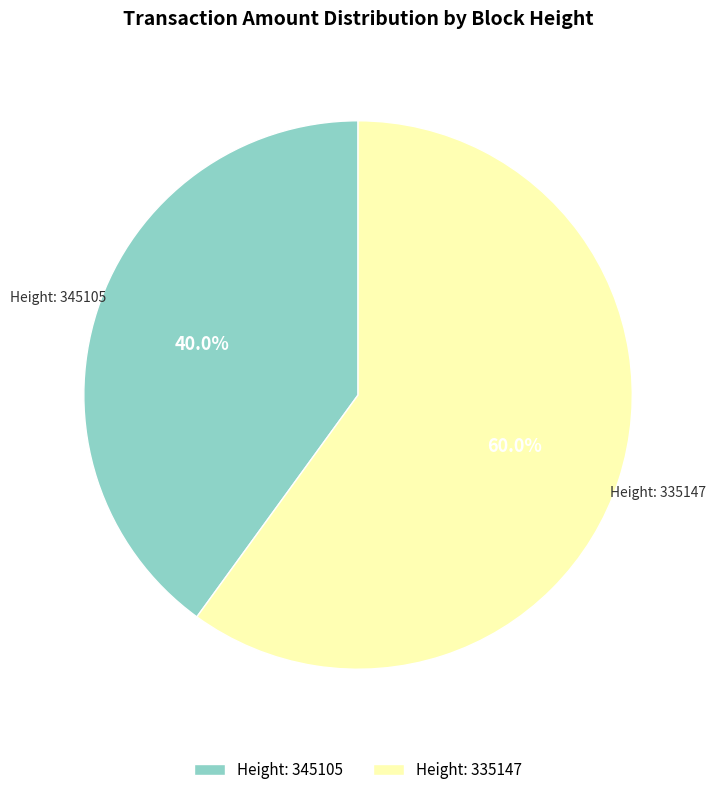

Which has a higher value, Height: 345105 or Height: 335147?

Height: 335147